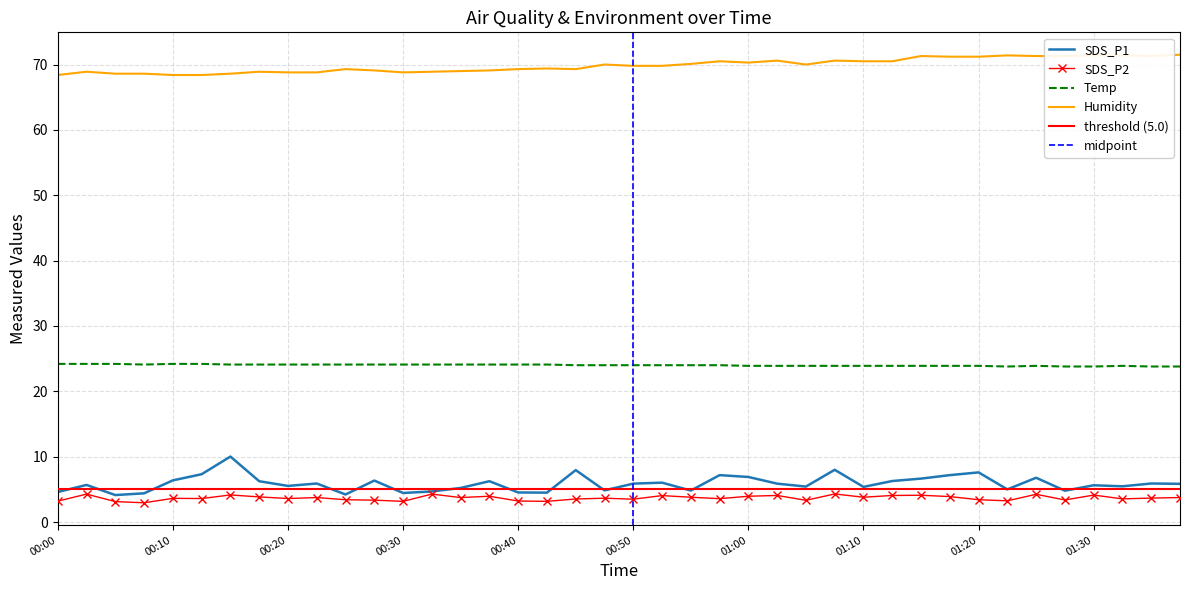

What is the difference between the maximum and minimum values in the Temp series?

0.4